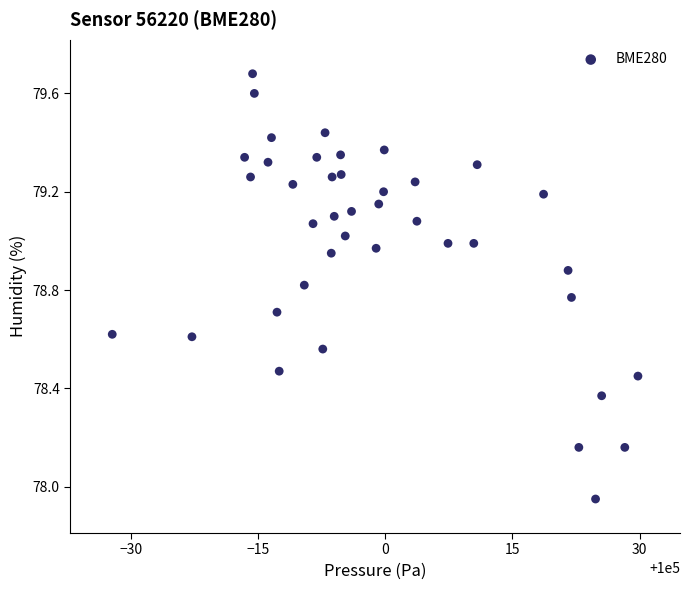

What is the range of X values (max minus min)?

62.0